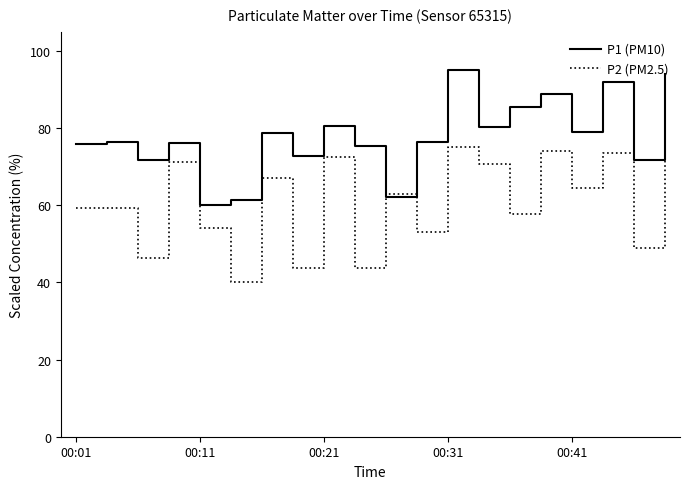

Which series has the largest total across all categories?

P1 (PM10)